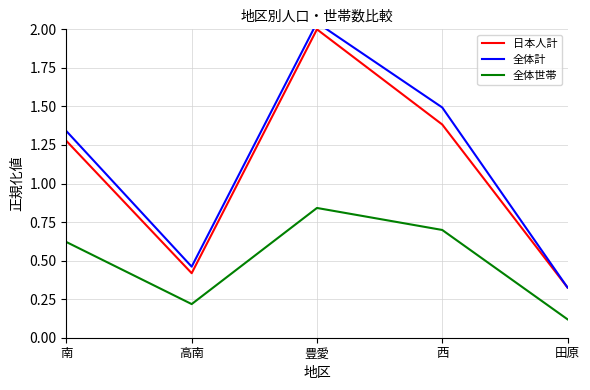

What position from the right is 南?

5